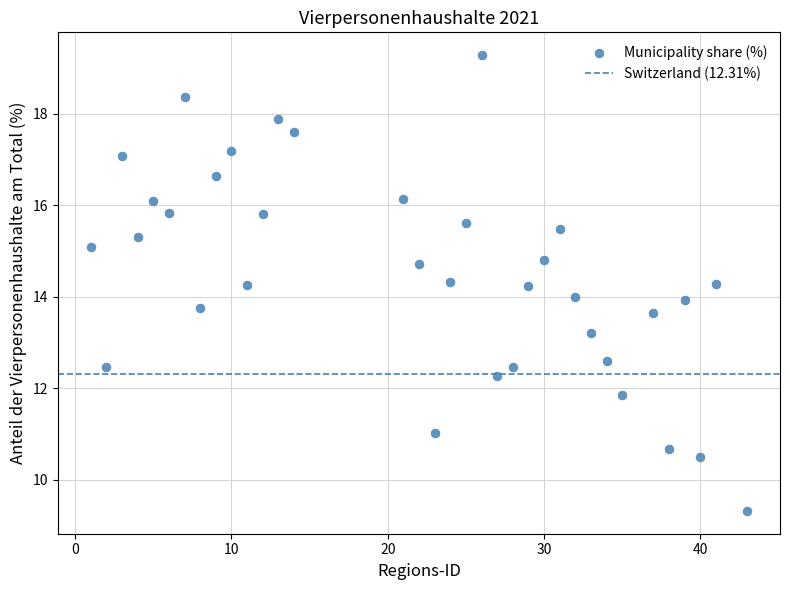

What is the range of X values (max minus min)?

42.0